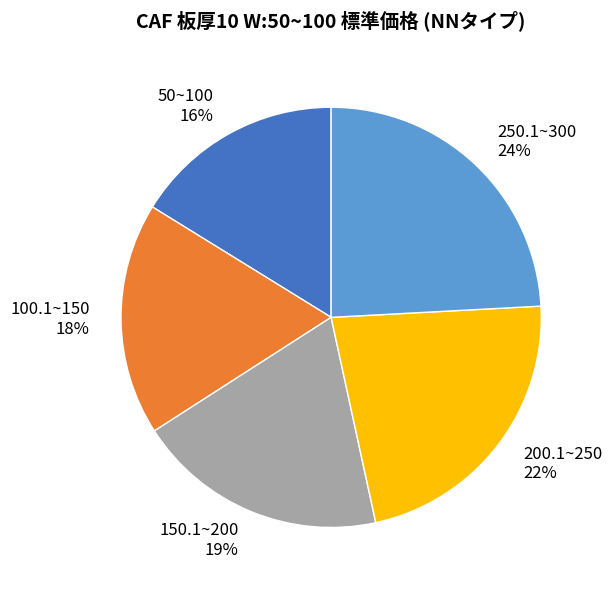

Count the number of slices in the pie.

5